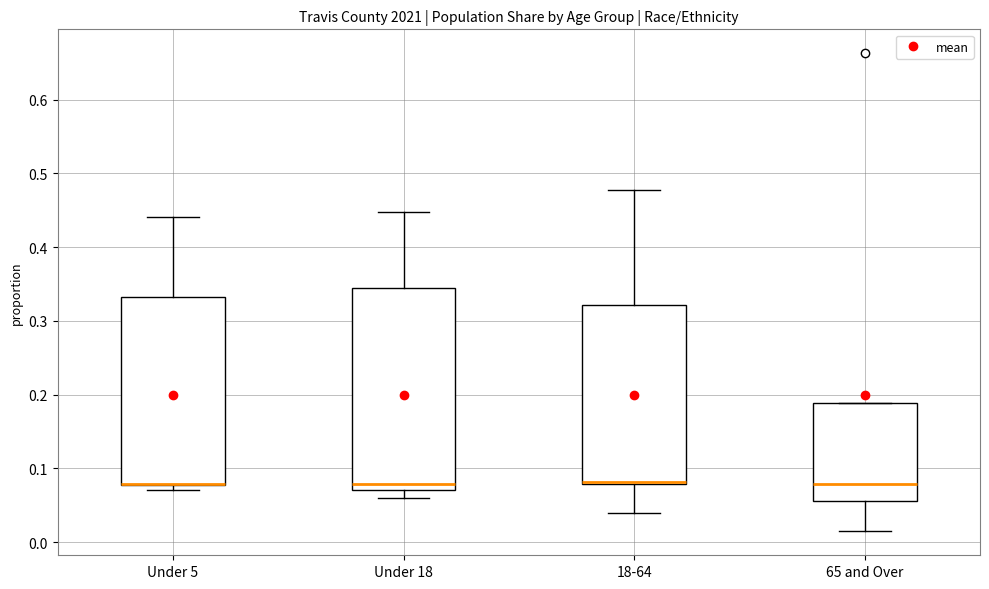

Reading left to right, transcribe this box plot: for each box, give where its median line is, the range the box spans, and where its two whiskers end, as read against the y-axis. The values are not printed on the chart, so give them approximately, as read against the axis.

Under 5: median 0.08 (drawn on the box's lower edge), box 0.08 to 0.33, whiskers 0.07 to 0.44
Under 18: median 0.08, box 0.07 to 0.34, whiskers 0.06 to 0.45
18-64: median 0.08 (just above the box's lower edge), box 0.08 to 0.32, whiskers 0.04 to 0.48
65 and Over: median 0.08, box 0.06 to 0.19, whiskers 0.01 to 0.19